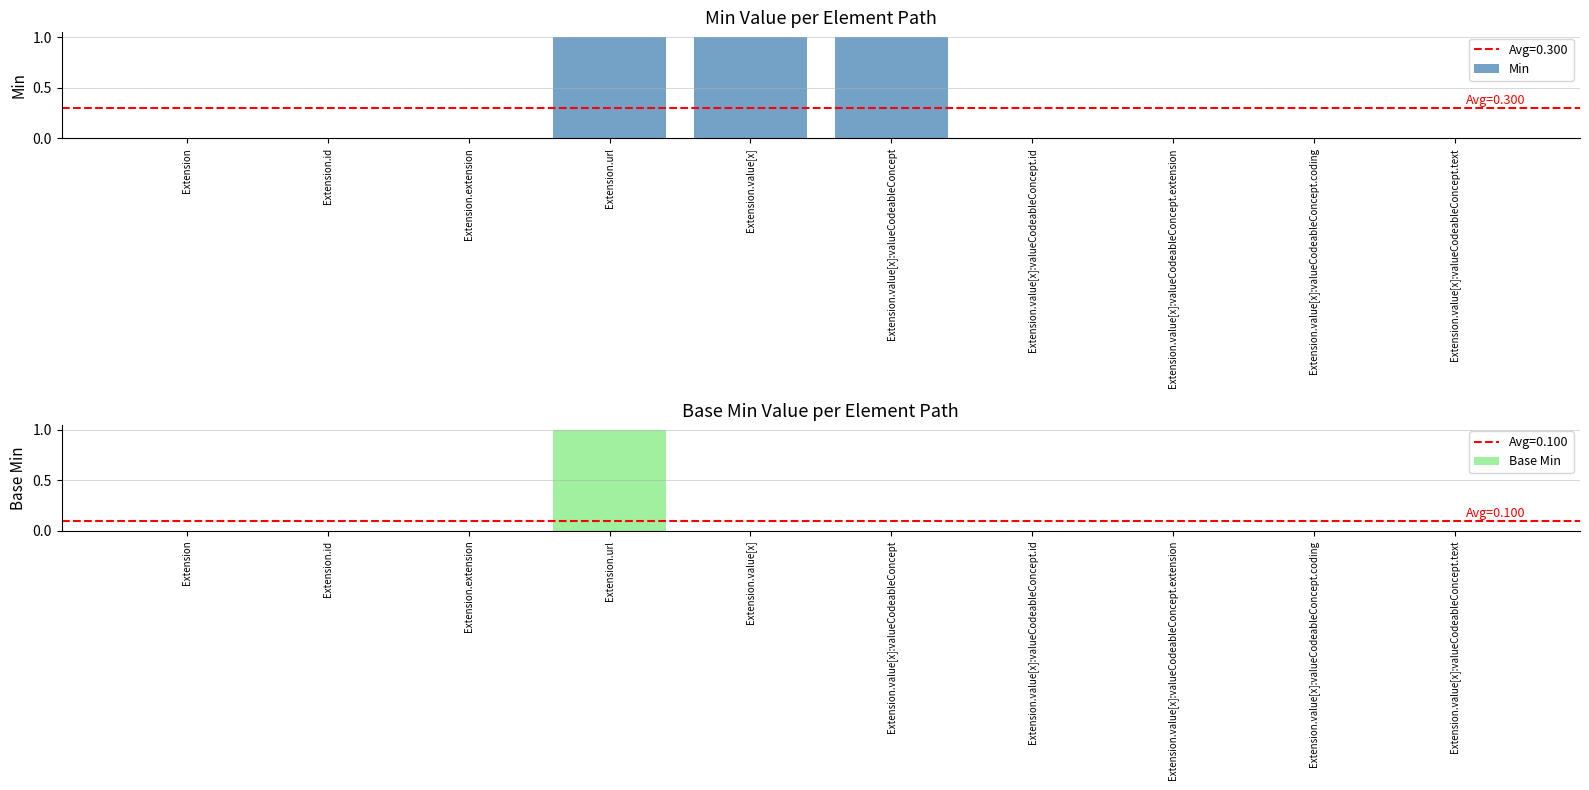

Which series has the largest total across all categories?

Min